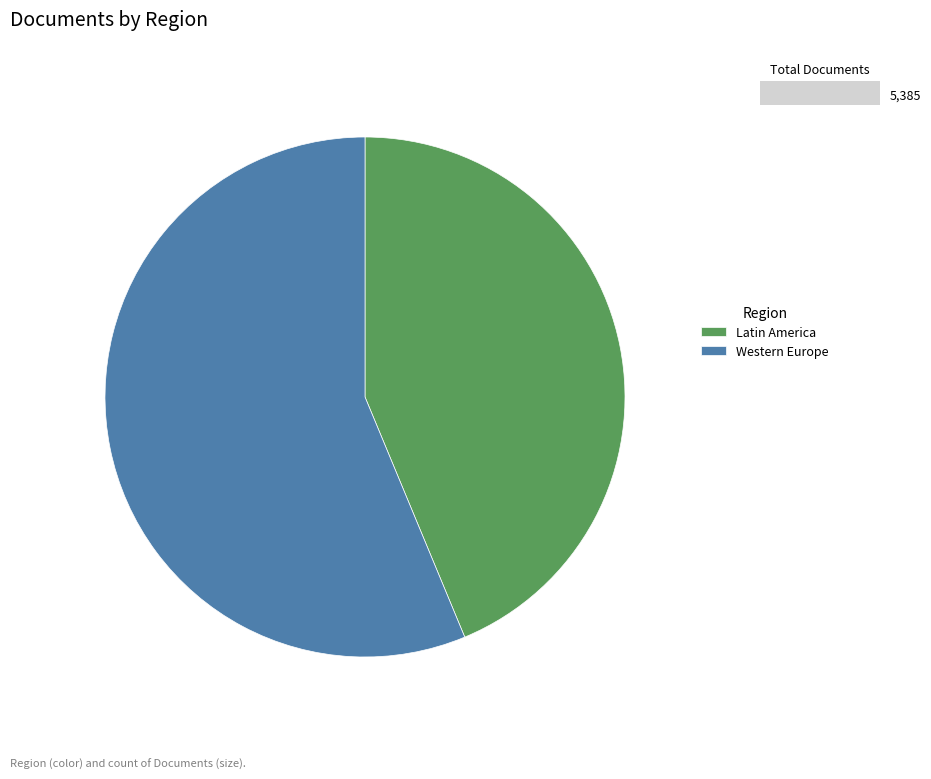

Rank the categories by value from highest to lowest.

Western Europe, Latin America